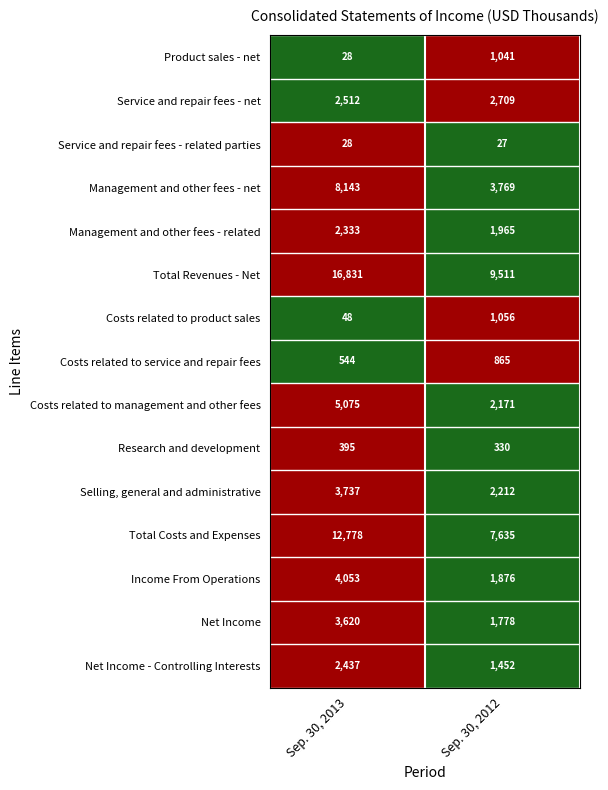

What is the average value of the Net Income series?

2699